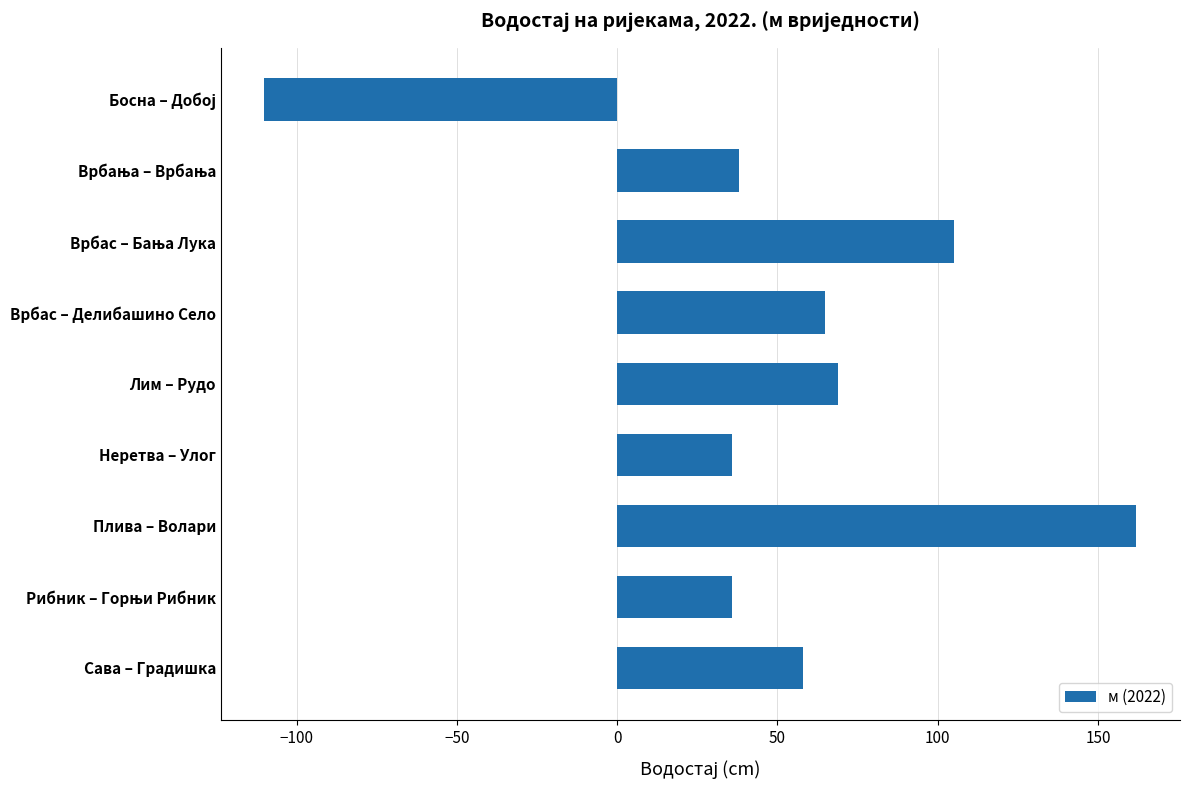

What is the label of the 6th bar from the bottom?

Врбас – Делибашино Село